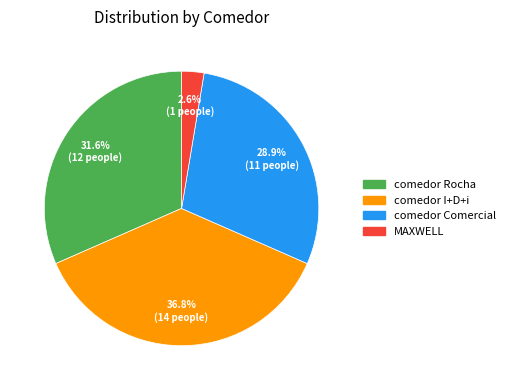

To the nearest percent, what is the combined percentage of MAXWELL and comedor Rocha?

34%